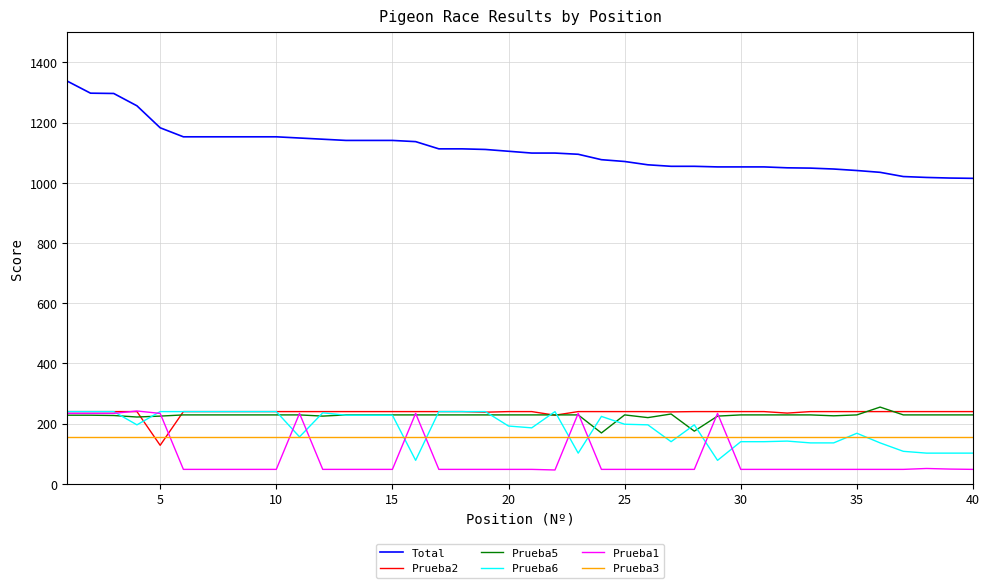

True or false: Prueba6 and Total intersect in this chart.

False